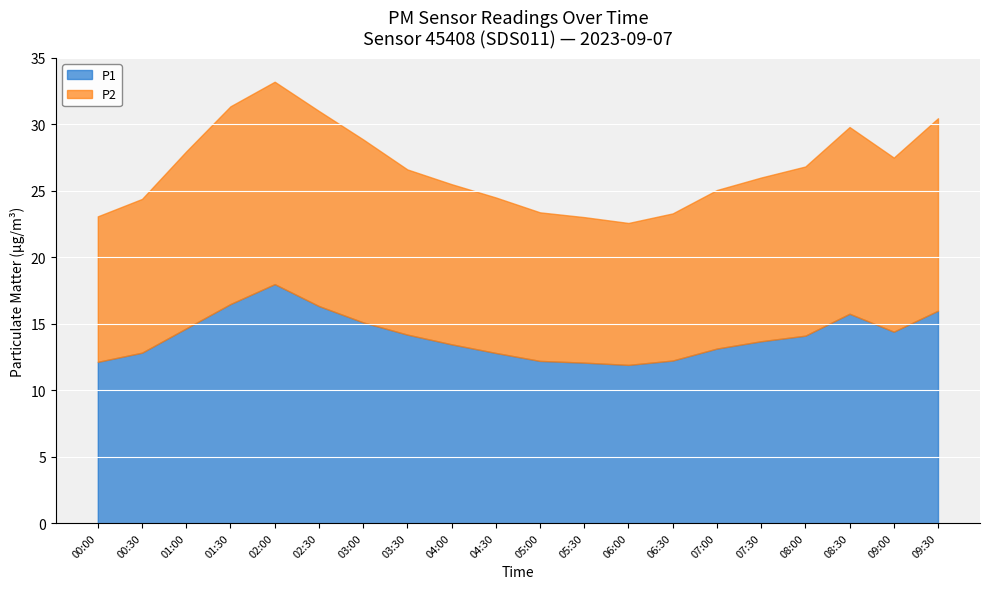

What is the sum of the P1 values at 08:30 and 06:00?

27.6